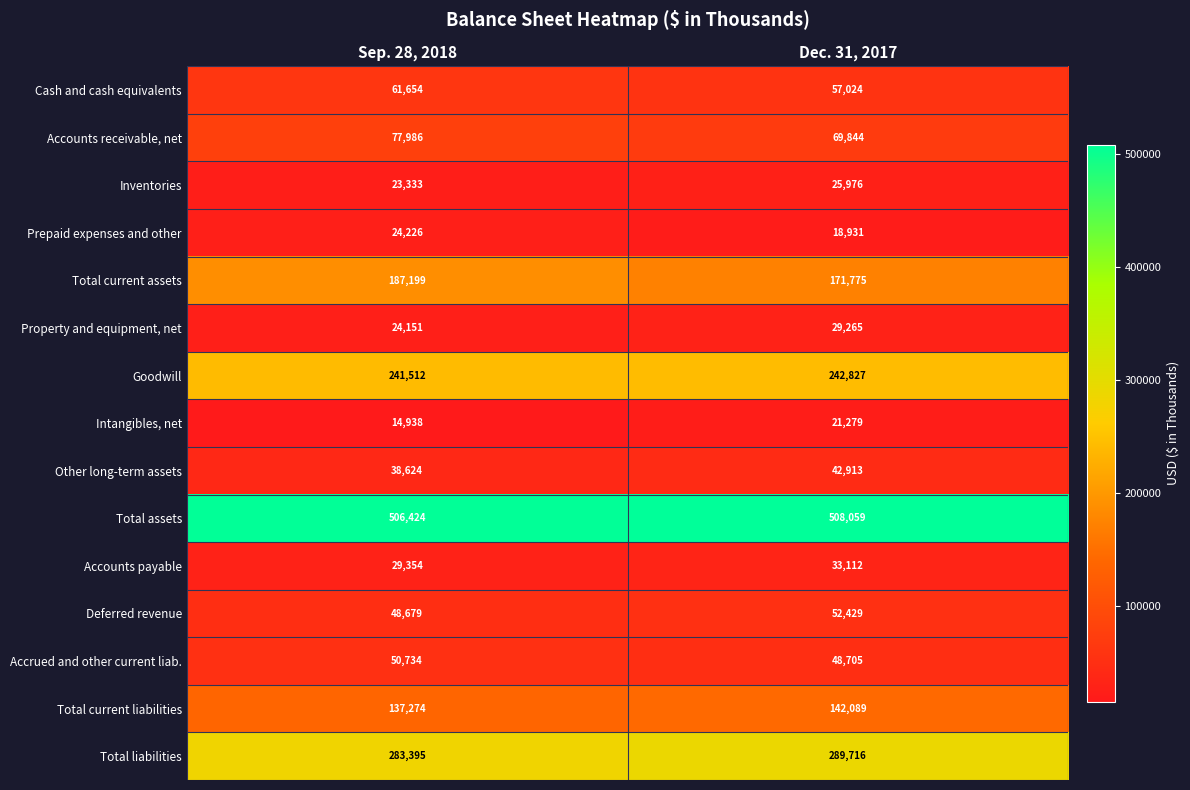

What value does the Prepaid expenses and other series have at Sep. 28, 2018?

24226